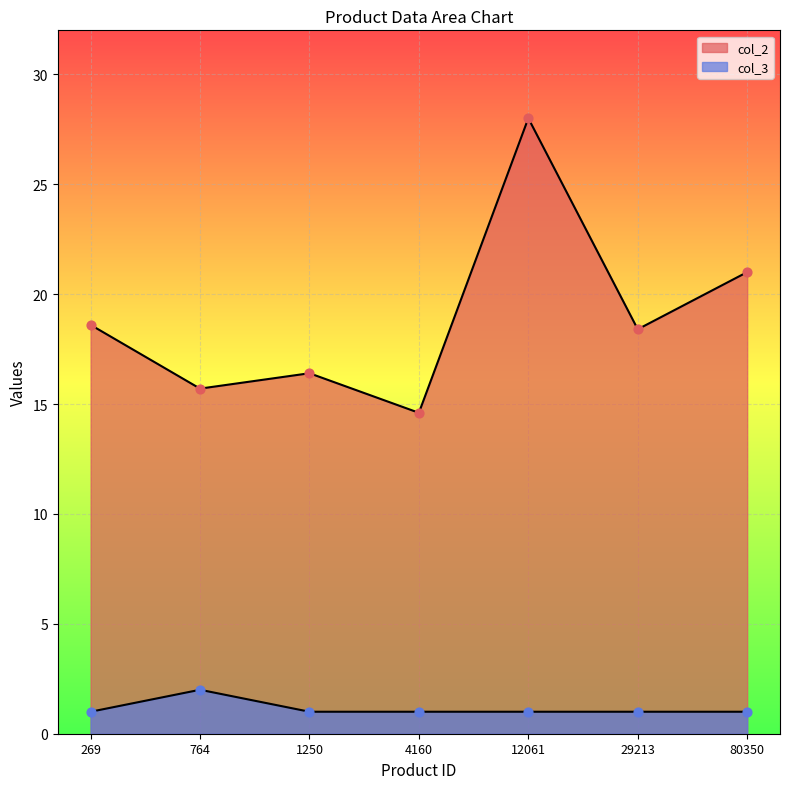

Which series contains the lowest Y value?

col_3